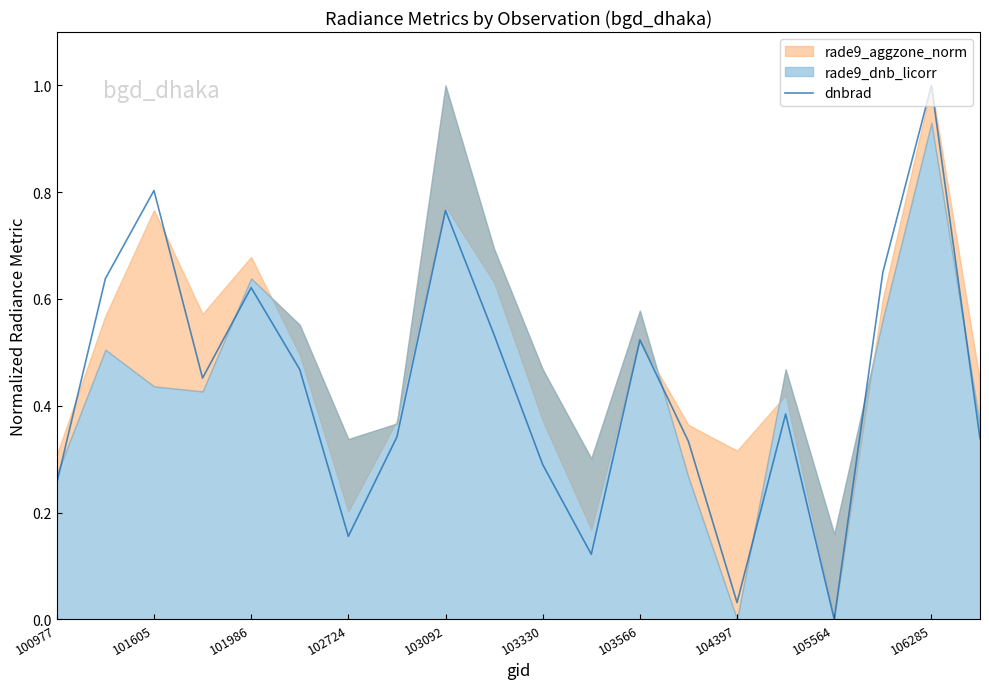

True or false: there are more than 2 points higher than both neighbors.

True